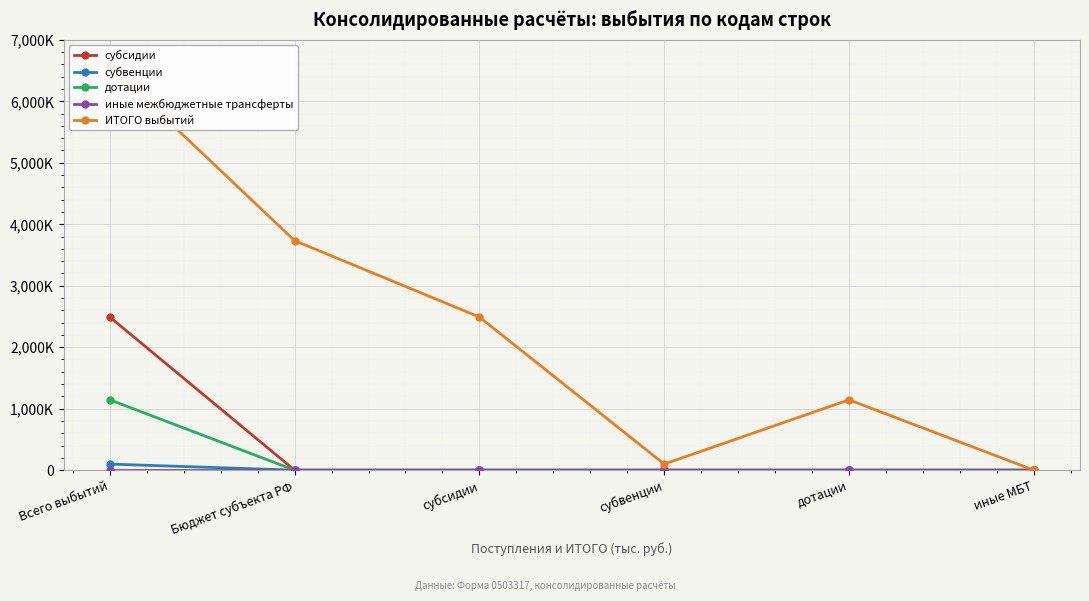

Which series has the widest spread of values?

ИТОГО выбытий